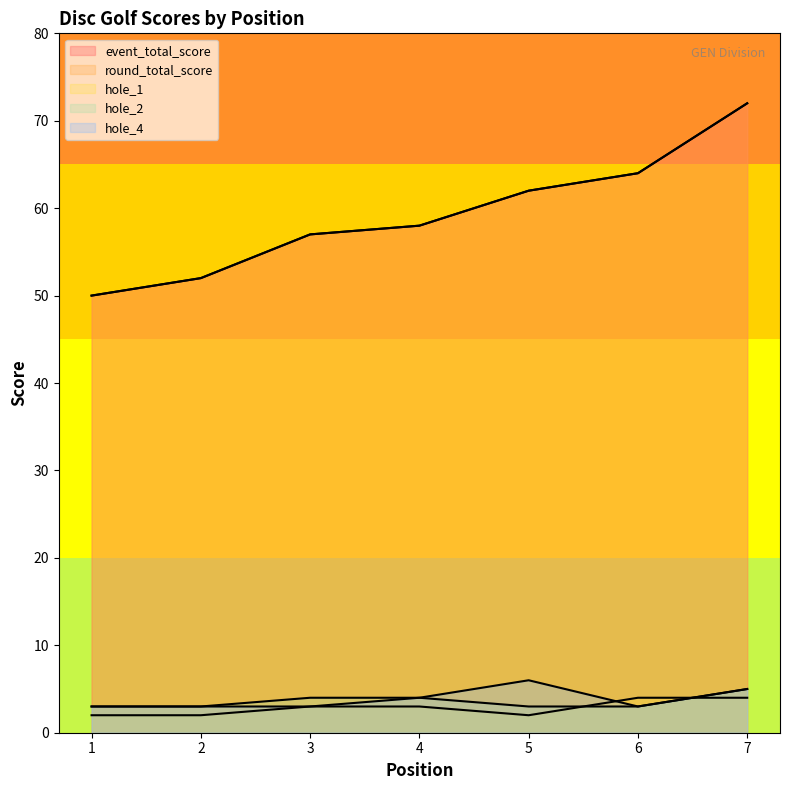

Is it true that hole_1 equals 3 at 3?

True